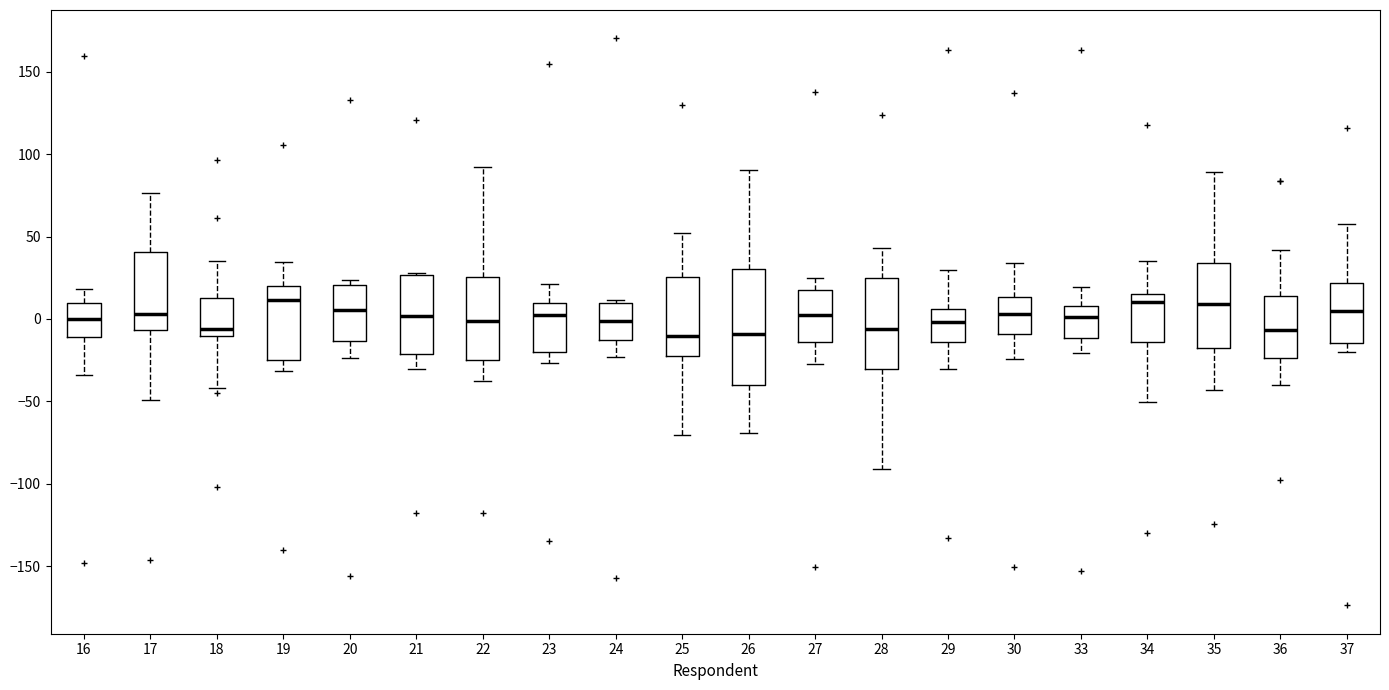

Reading left to right, read every box against the y-axis: the position of its median line, the range the box covers, and the ends of its whiskers. The values are not printed on the chart, so give them approximately, as read against the axis.

16: median 0, box -10 to 10, whiskers -35 to 20
17: median 5, box -5 to 40, whiskers -50 to 75
18: median -5, box -10 to 15, whiskers -40 to 35
19: median 10, box -25 to 20, whiskers -30 to 35
20: median 5, box -15 to 20, whiskers -25 to 25
21: median 0, box -20 to 25, whiskers -30 to 30
22: median 0, box -25 to 25, whiskers -35 to 90
23: median 0, box -20 to 10, whiskers -25 to 20
24: median 0, box -15 to 10, whiskers -25 to 10 (just above the box's upper edge)
25: median -10, box -20 to 25, whiskers -70 to 50
26: median -10, box -40 to 30, whiskers -70 to 90
27: median 0, box -15 to 20, whiskers -30 to 25
28: median -5, box -30 to 25, whiskers -90 to 45
29: median 0, box -15 to 5, whiskers -30 to 30
30: median 5, box -10 to 15, whiskers -25 to 35
33: median 0, box -10 to 10, whiskers -20 to 20
34: median 10, box -15 to 15, whiskers -50 to 35
35: median 10, box -20 to 35, whiskers -45 to 90
36: median -5, box -25 to 15, whiskers -40 to 40
37: median 5, box -15 to 20, whiskers -20 to 60